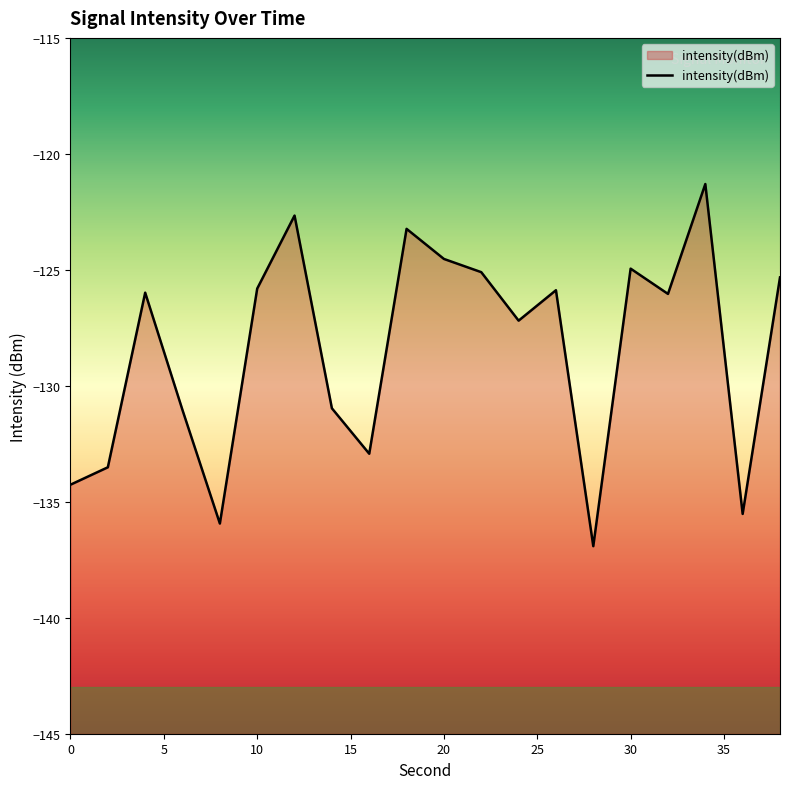

How many series are shown in this chart?

1